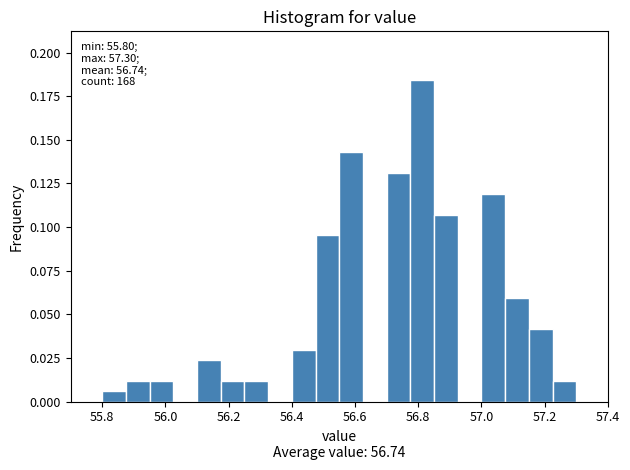

Around what value on the x-axis is the tallest bar? Give the approximate position of its centre, as read against the axis.

56.82